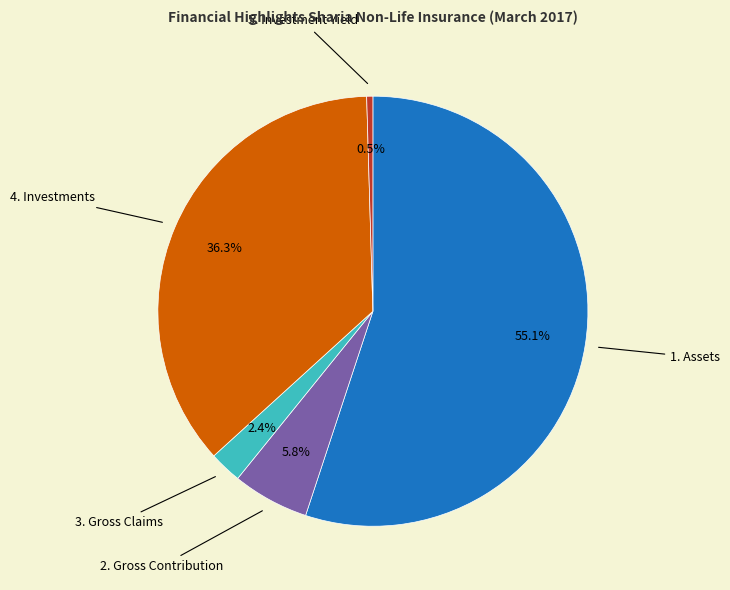

How many slices are in this pie chart?

5